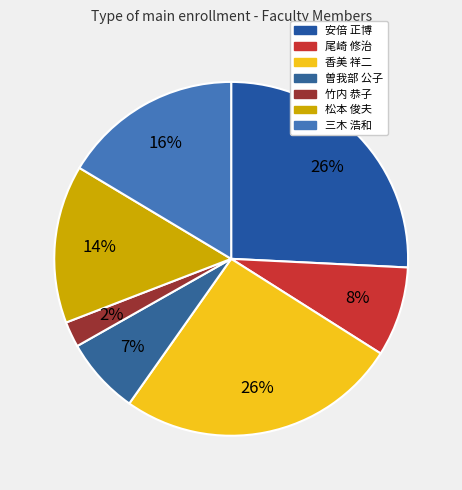

Between 竹内 恭子 and 香美 祥二, which is larger?

香美 祥二